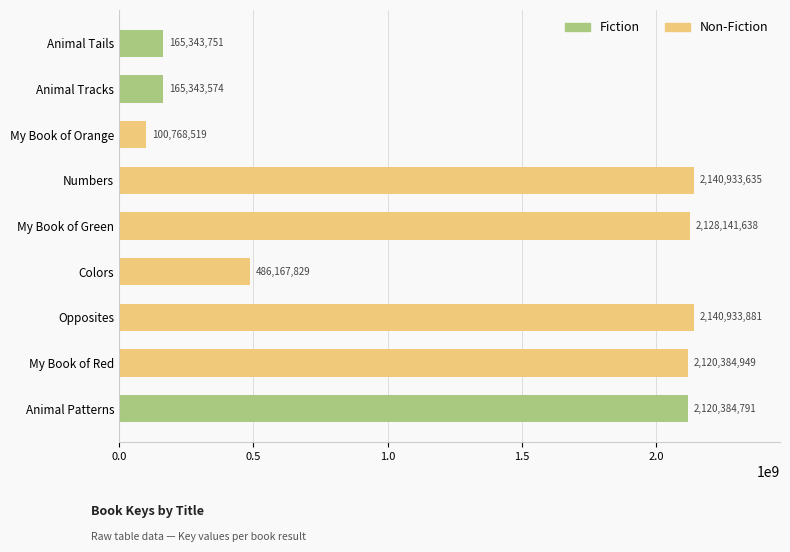

What is the approximate value at My Book of Red, to the nearest 10?

2120384950